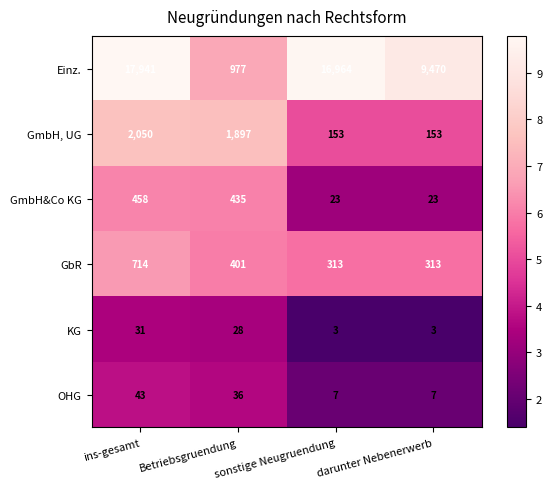

What is the highest value of the OHG series?

43